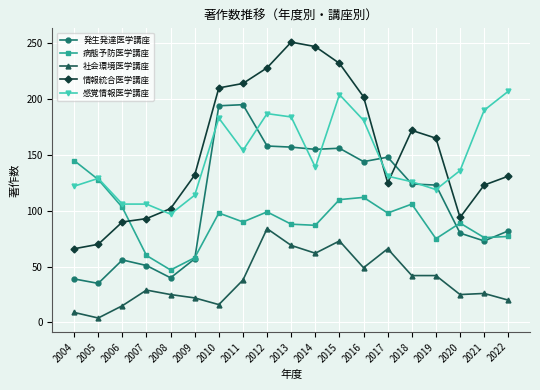

What is the difference between the second highest and minimum values in the 病態予防医学講座 series?

81